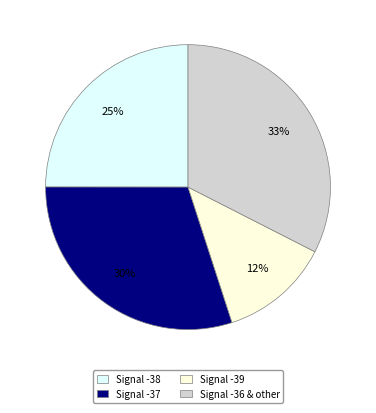

Which category has the smallest portion of the pie?

Signal -39